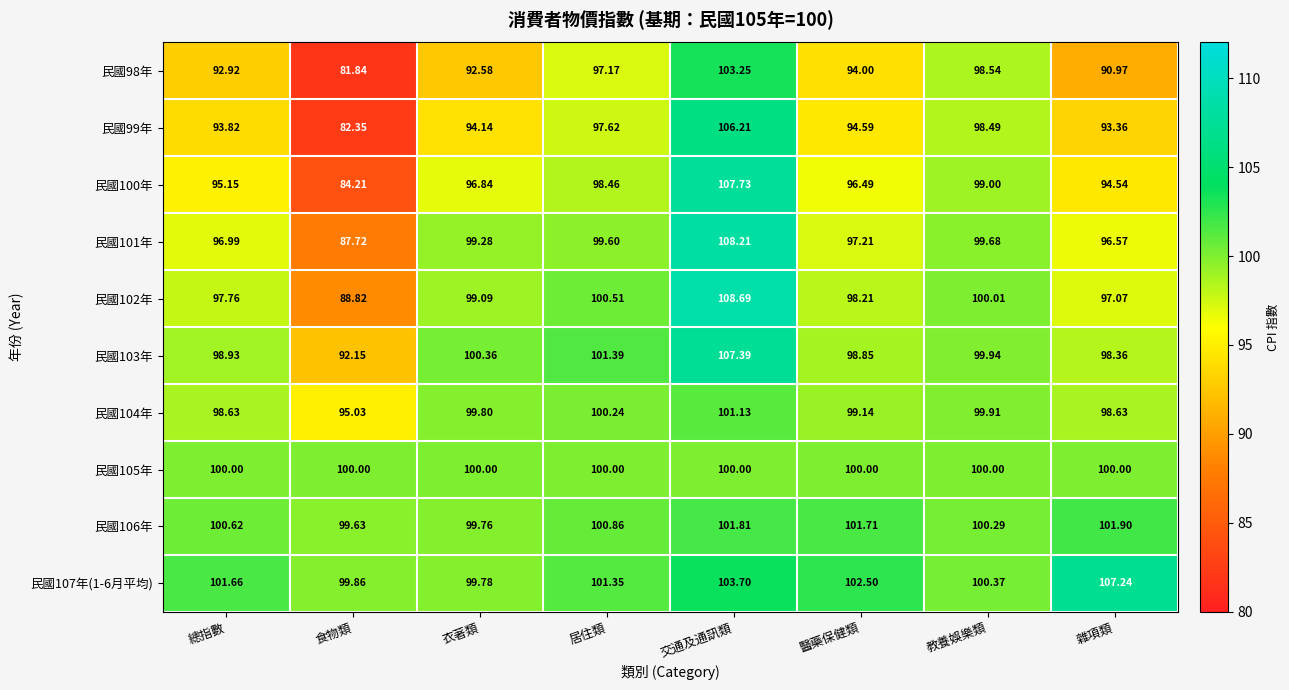

How many data points does each series have?

8